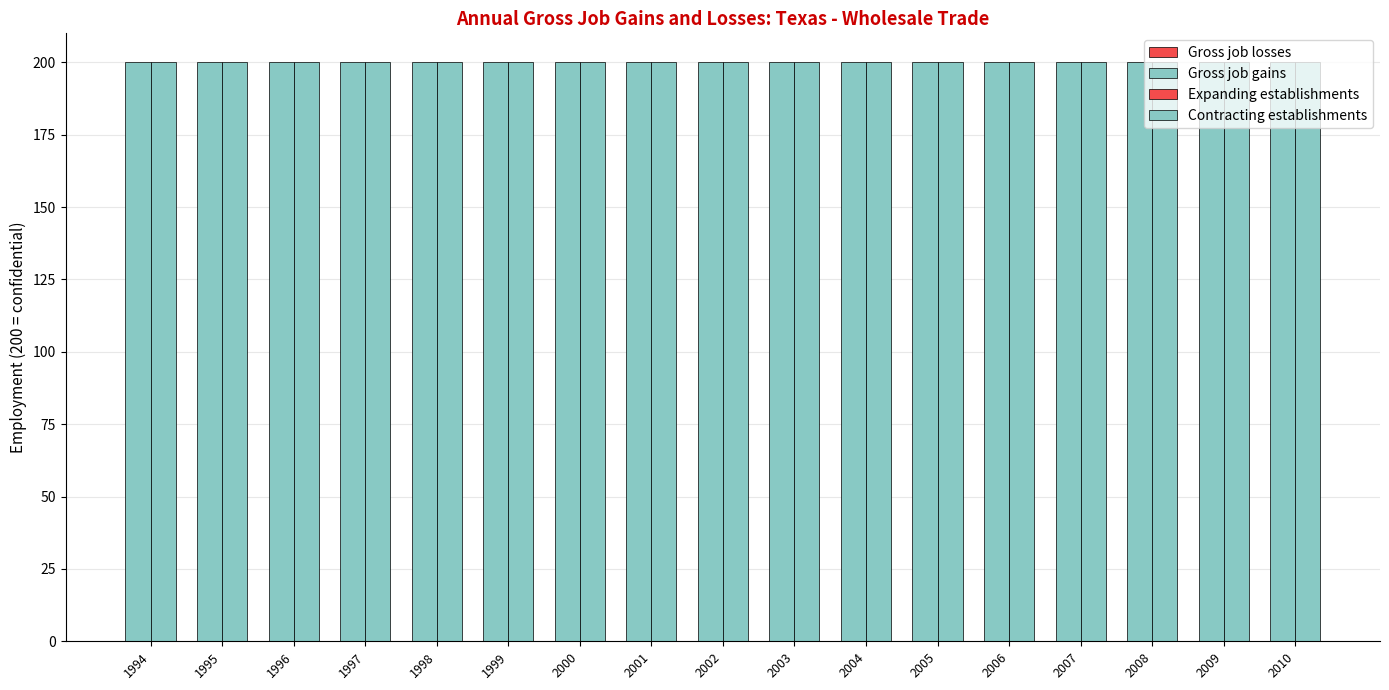

Between 1995 and 1997, which is larger?

1995